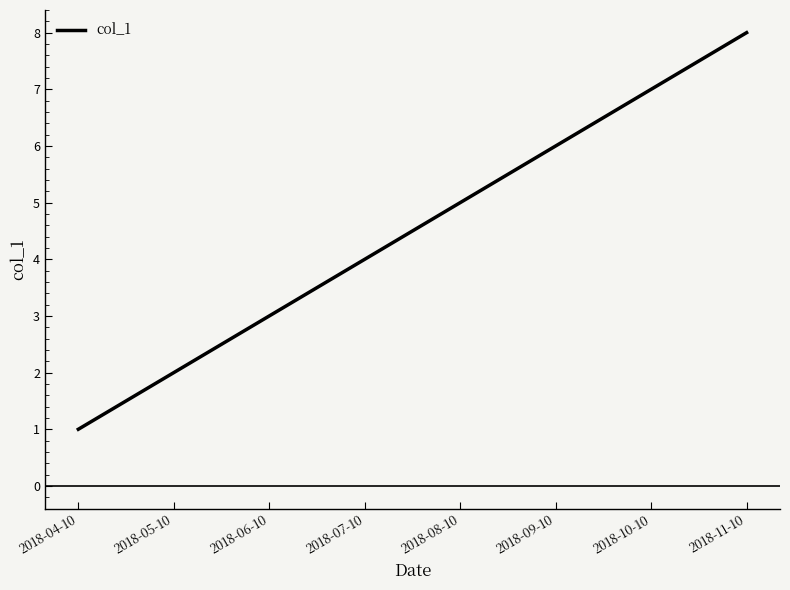

What position from the right is 2018-11-10?

1